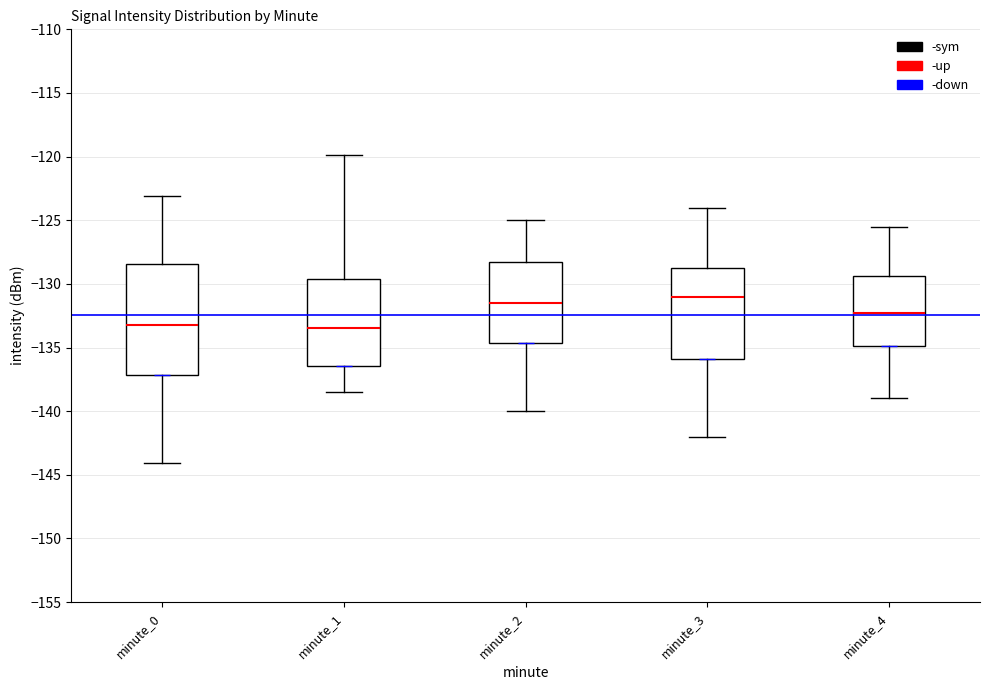

Where is the upper edge of the box for minute_4 on the y-axis? The values are not printed on the chart, so give them approximately, as read against the axis.

-129.5